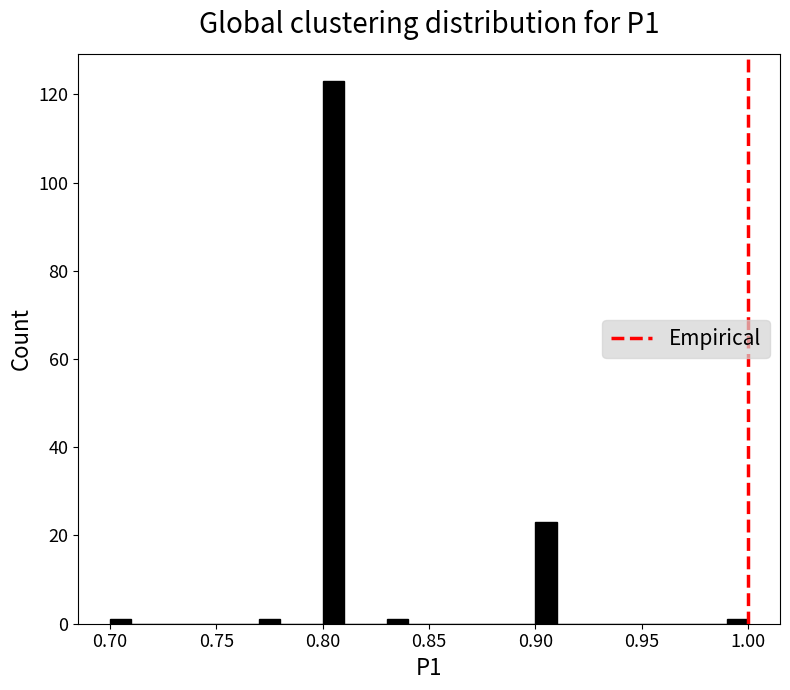

Read against the x-axis, roughly where is the centre of the tallest bar?

0.805